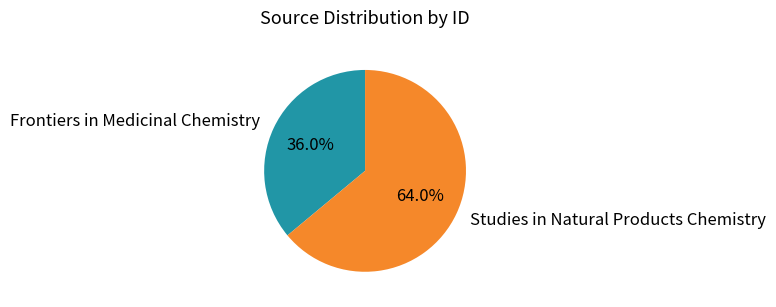

What percentage do Studies in Natural Products Chemistry and Frontiers in Medicinal Chemistry together represent?

100.0%